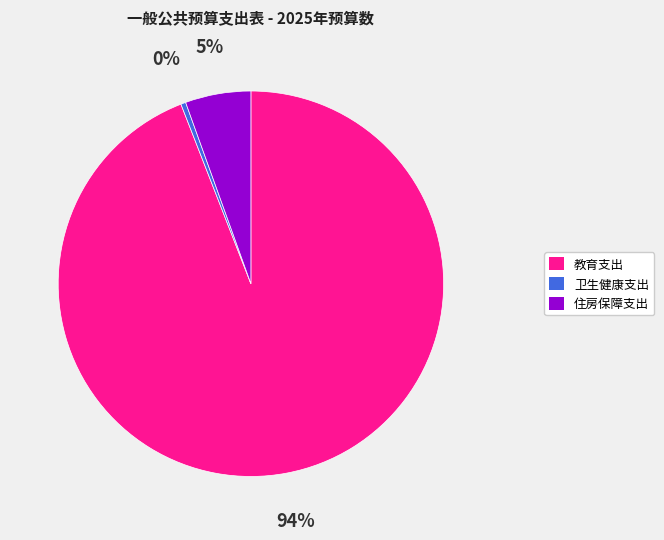

Approximately how many times larger is the value at 教育支出 compared to 卫生健康支出?

227.0